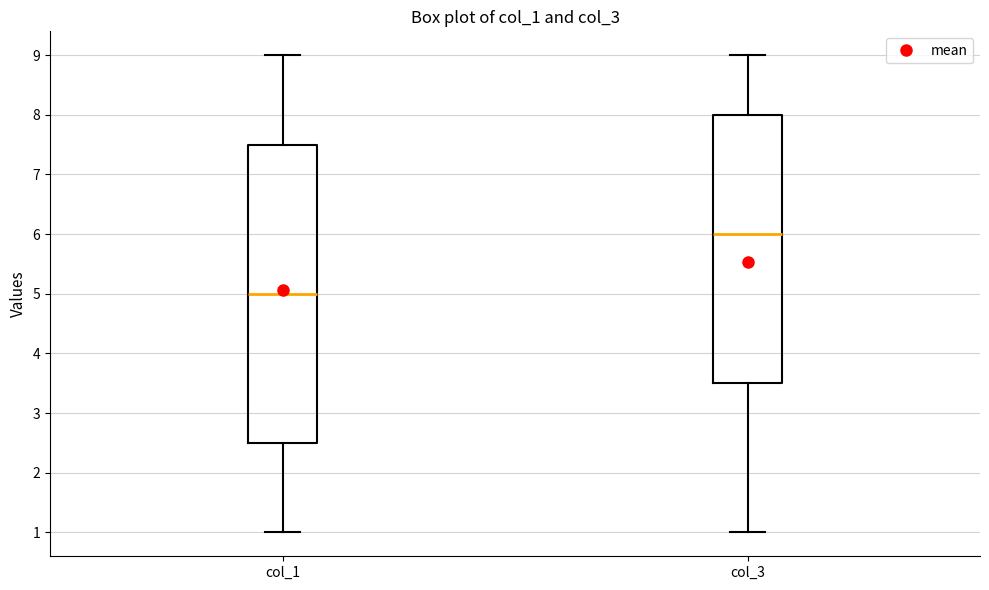

Reading left to right, transcribe this box plot: for each box, give where its median line is, the range the box spans, and where its two whiskers end, as read against the y-axis. The values are not printed on the chart, so give them approximately, as read against the axis.

col_1: median 5.0, box 2.5 to 7.5, whiskers 1.0 to 9.0
col_3: median 6.0, box 3.5 to 8.0, whiskers 1.0 to 9.0